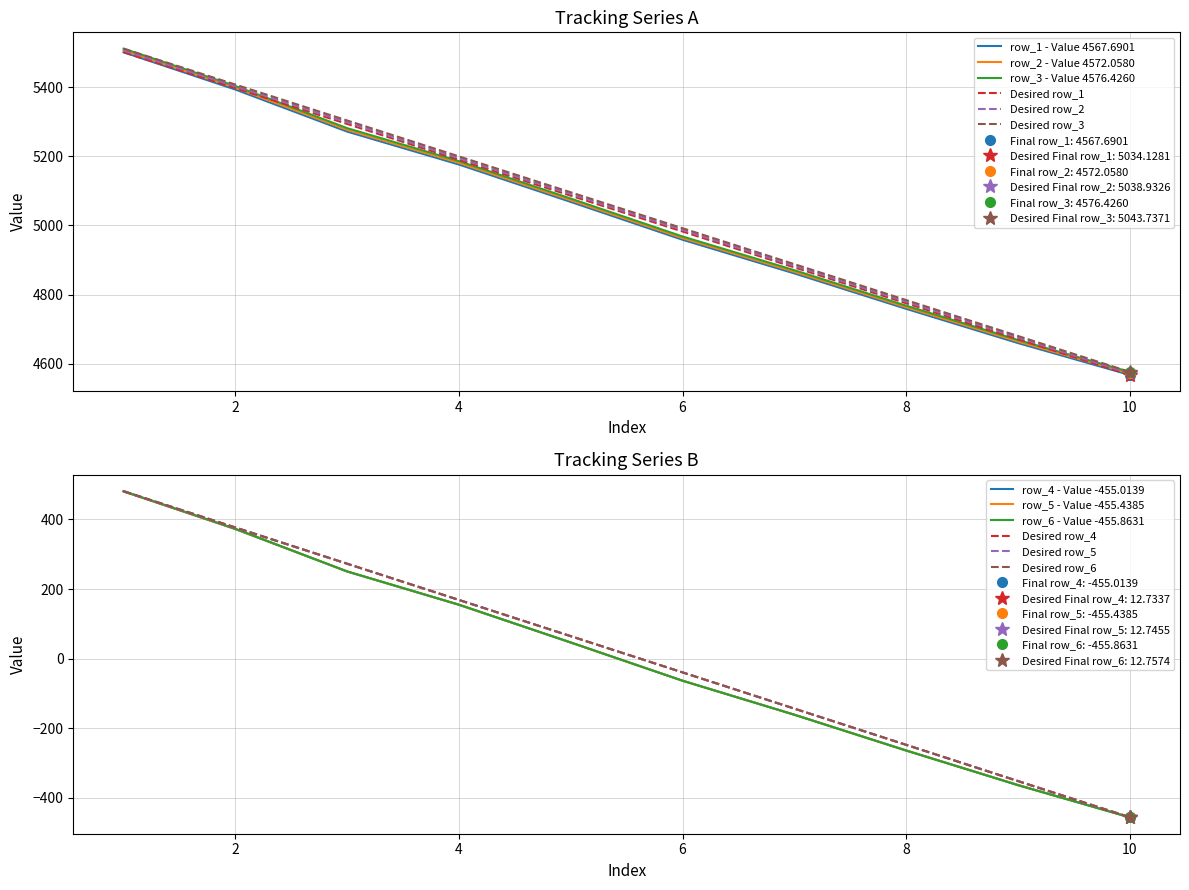

What is the value of the row_3 point at the 8th from the left?

4767.9